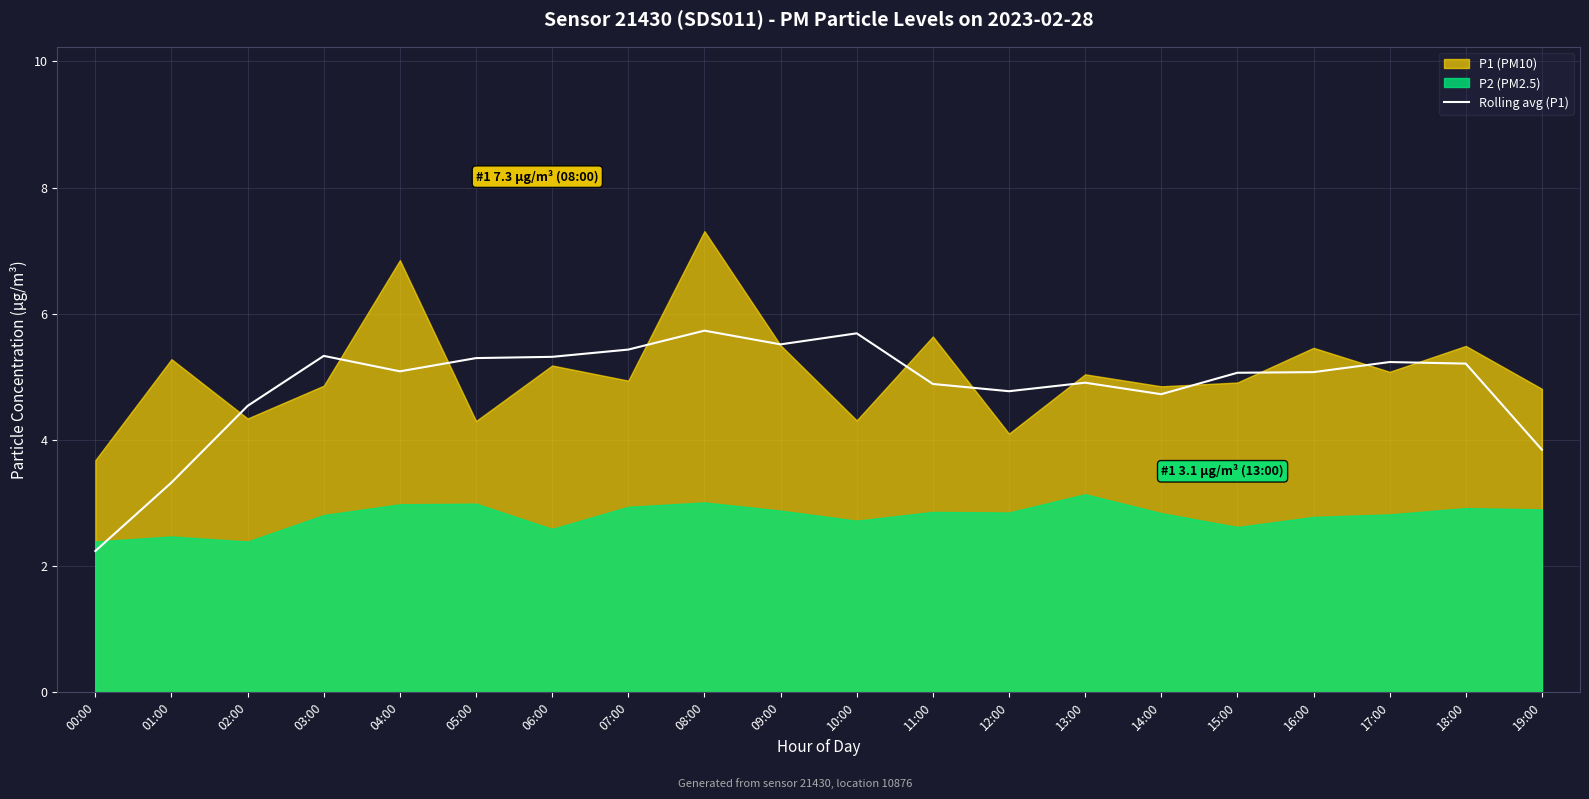

True or false: Rolling avg (P1) has a value of 2.1 at 07:00.

False